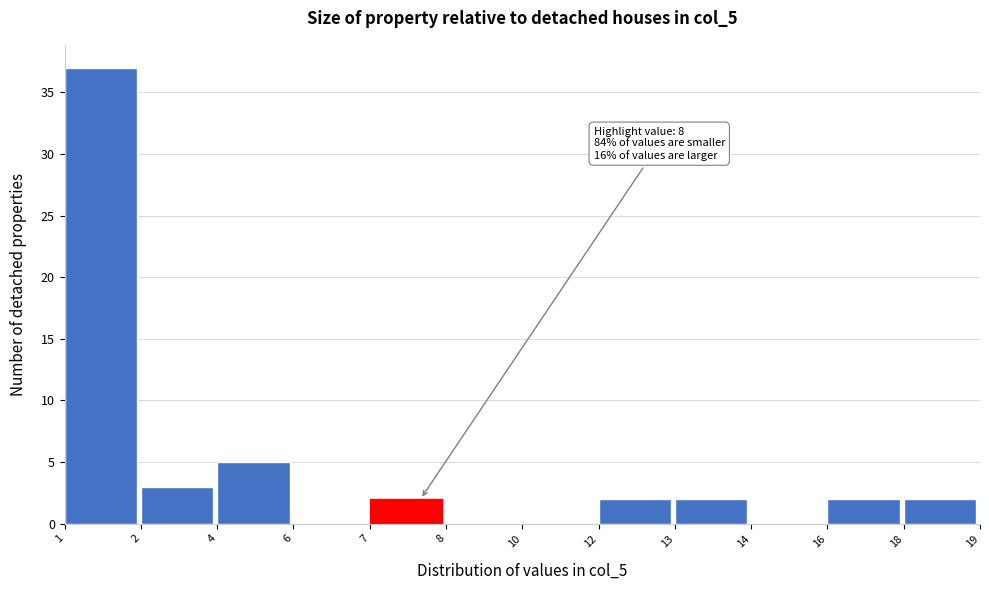

Reading left to right, list all the values displayed in this chart.

1=37	2=3	4=5	6=0	7=2	8=0	10=0	12=2	13=2	14=0	16=2	18=2